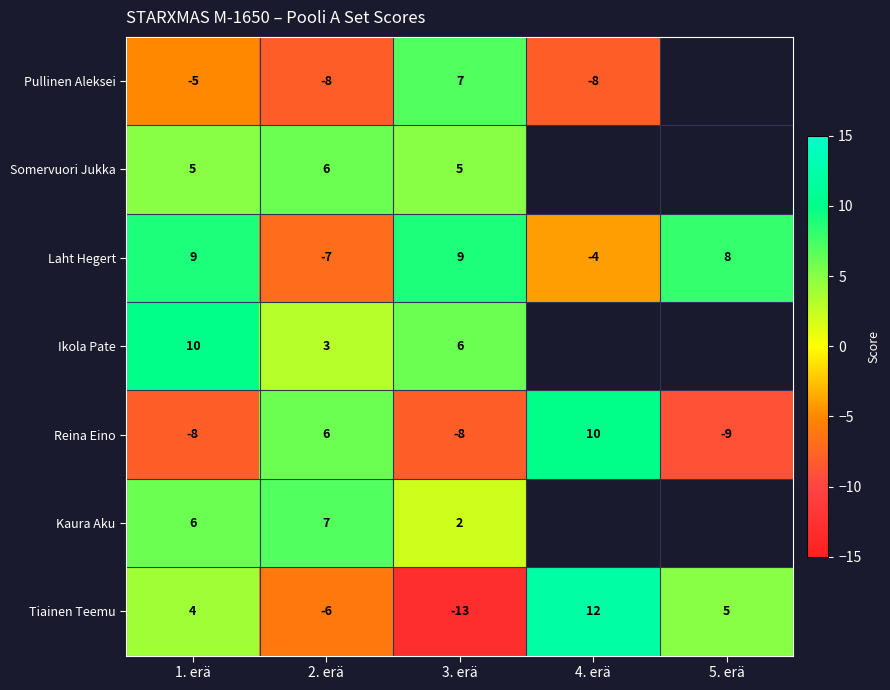

At how many categories does at least one series exceed -6?

5